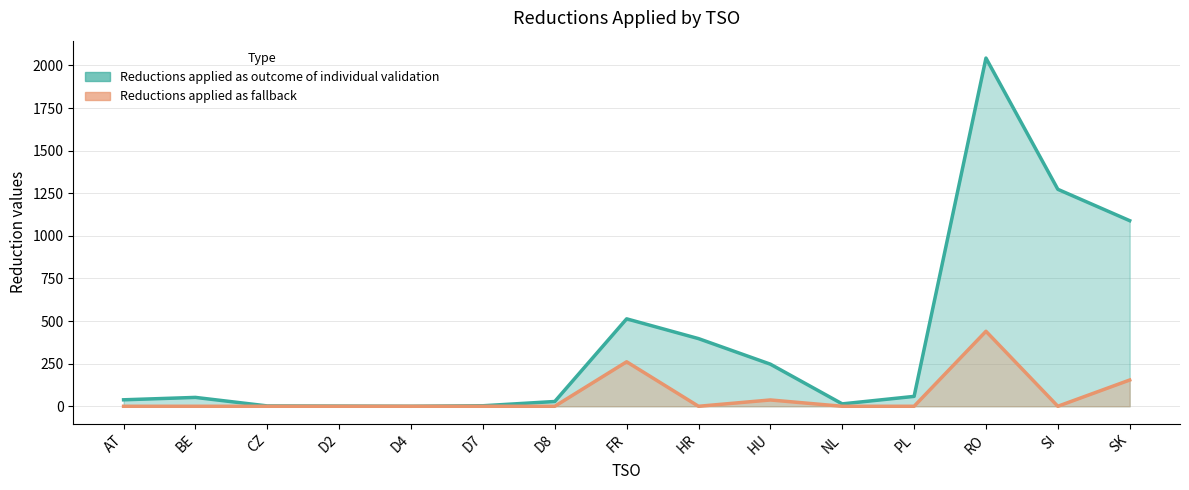

Where does the Reductions applied as outcome of individual validation series first go above 52?

FR